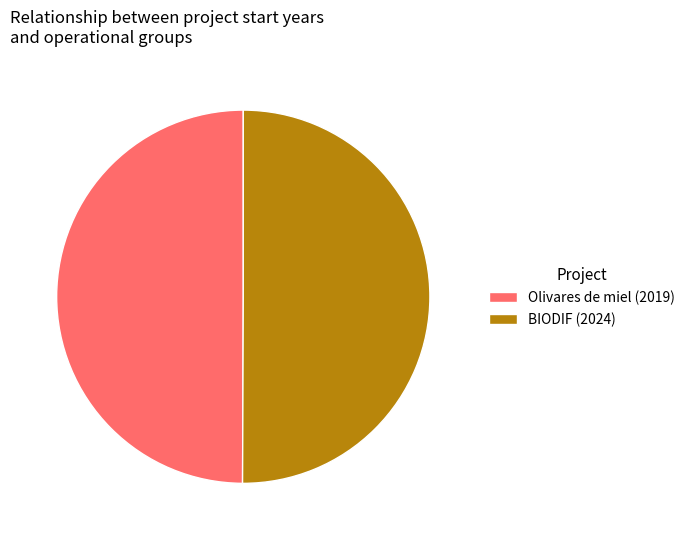

Is it true that BIODIF (2024) is 50% of the pie?

True